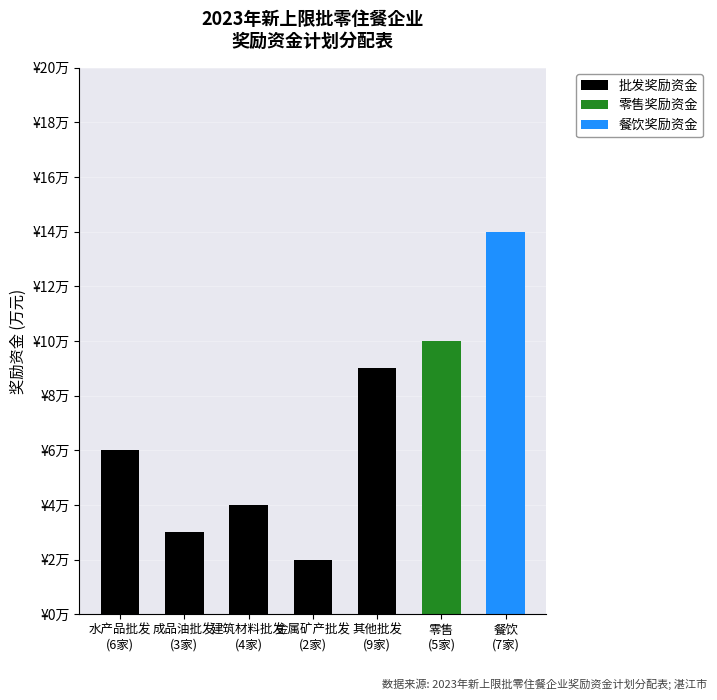

What are all the series names shown in the legend?

批发奖励资金, 零售奖励资金, 餐饮奖励资金